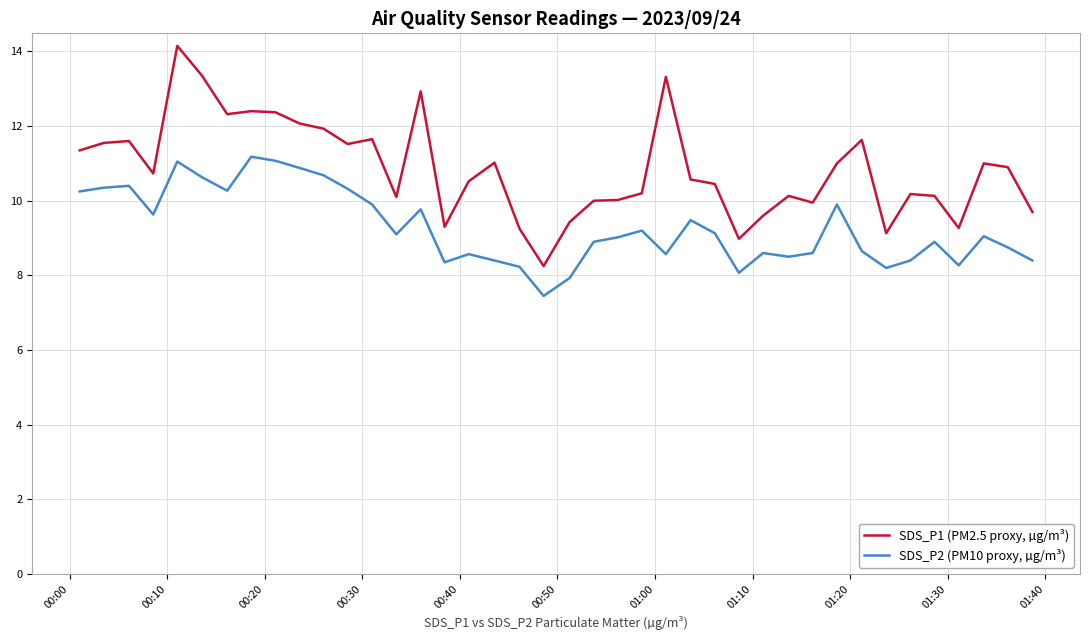

List the series in order of their peak value, highest first.

SDS_P1 (PM2.5 proxy, µg/m³), SDS_P2 (PM10 proxy, µg/m³)